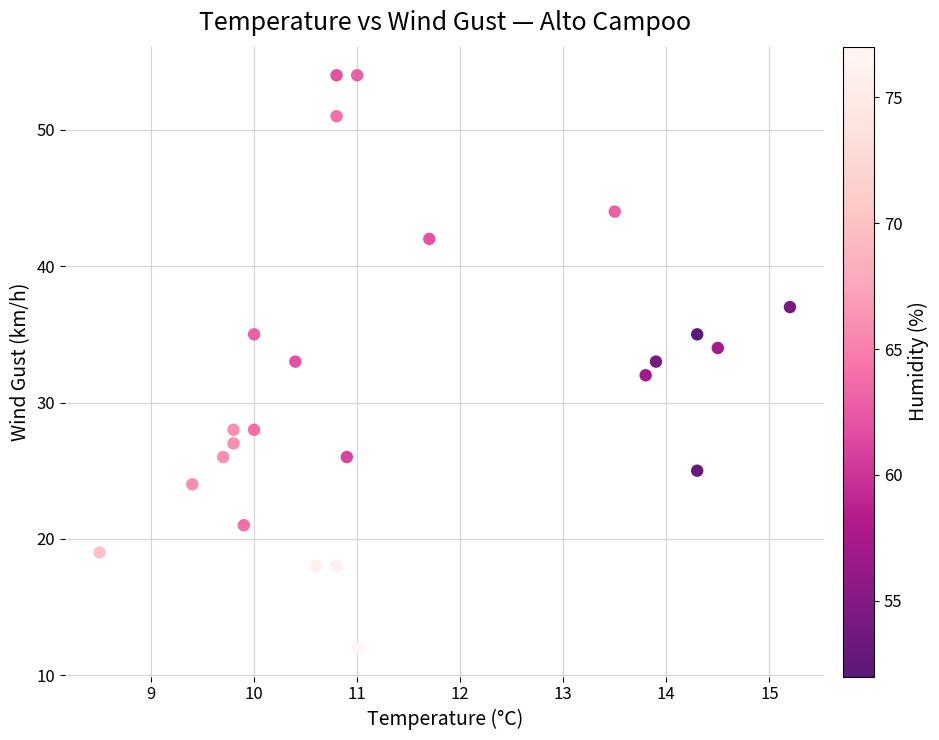

What is the range of Y values (max minus min)?

42